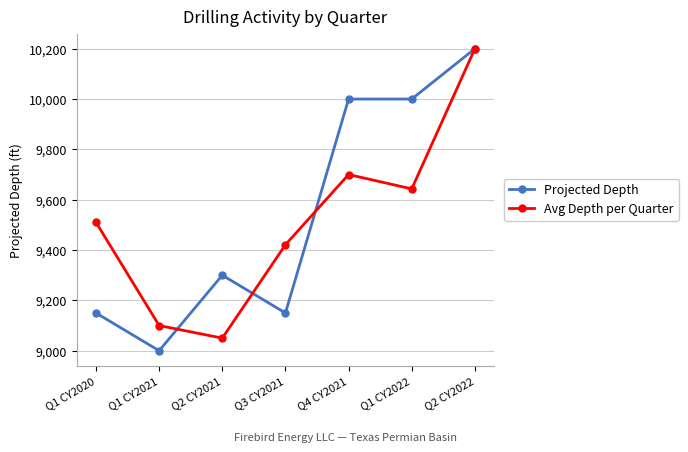

What value does the Avg Depth per Quarter series have at Q1 CY2021, to the nearest 100?

9100